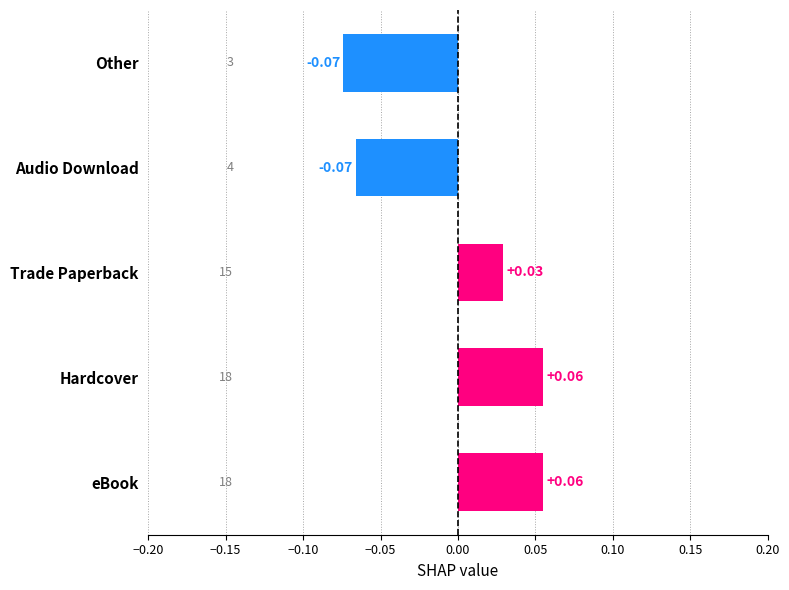

Which has a higher value, eBook or Other?

eBook